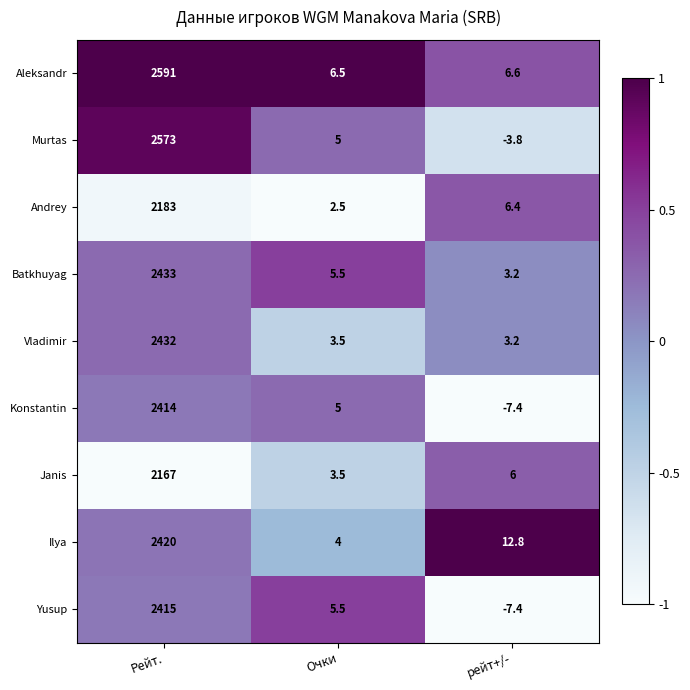

Reading left to right, list all the values displayed in this chart.

Aleksandr: 2591.0	6.5	6.6
Murtas: 2573.0	5.0	-3.8
Andrey: 2183.0	2.5	6.4
Batkhuyag: 2433.0	5.5	3.2
Vladimir: 2432.0	3.5	3.2
Konstantin: 2414.0	5.0	-7.4
Janis: 2167.0	3.5	6.0
Ilya: 2420.0	4.0	12.8
Yusup: 2415.0	5.5	-7.4